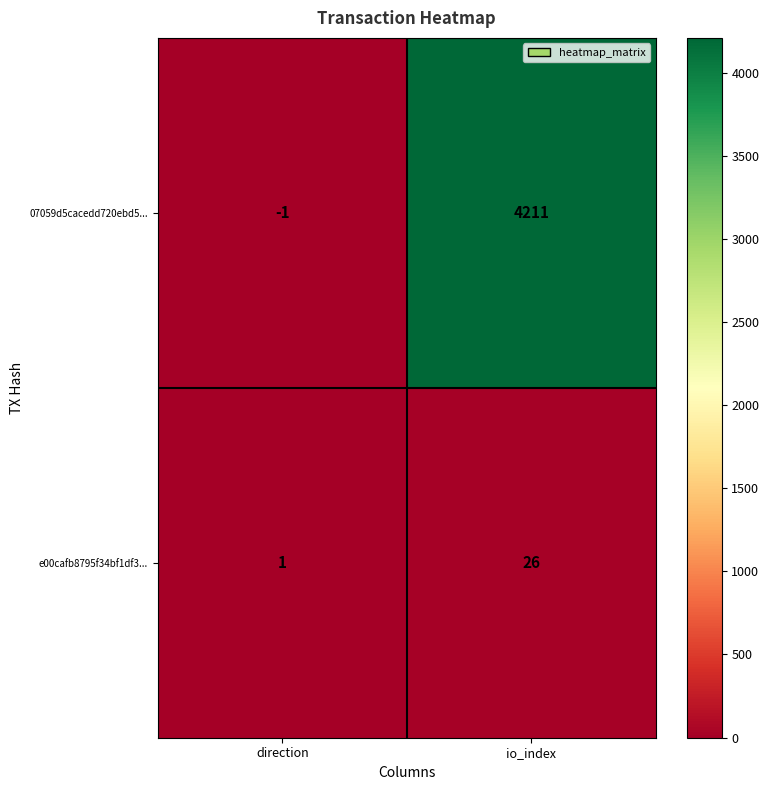

Is it true that 07059d5cacedd720ebd5... equals 7116 at io_index?

False